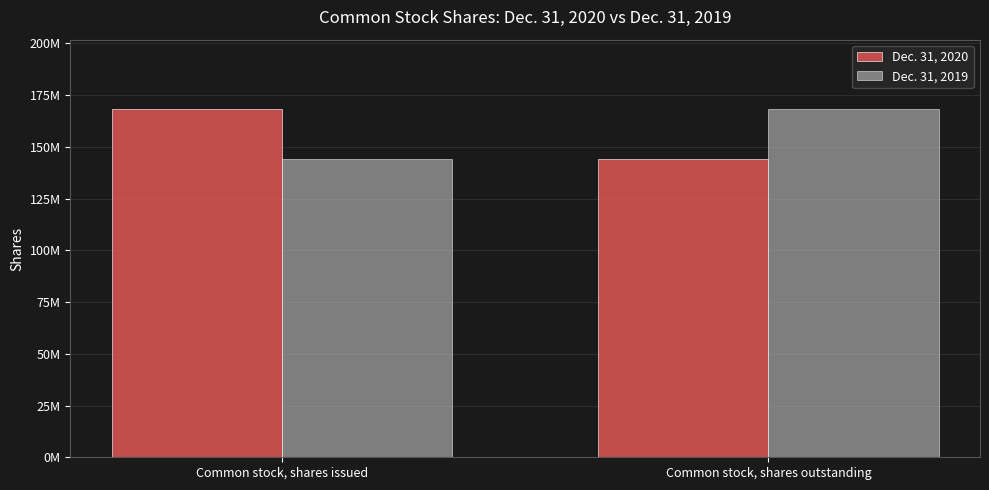

The value of Dec. 31, 2020 at Common stock, shares outstanding is 239527338. True or false?

False